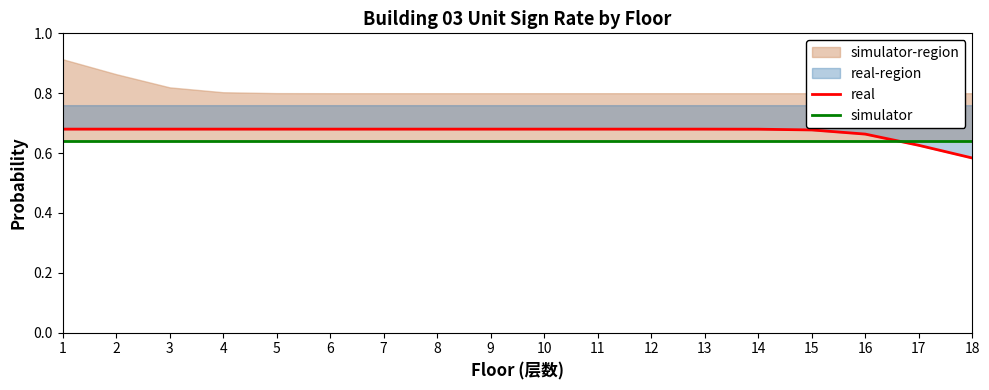

Rank the series at 1 from highest to lowest value.

real, simulator